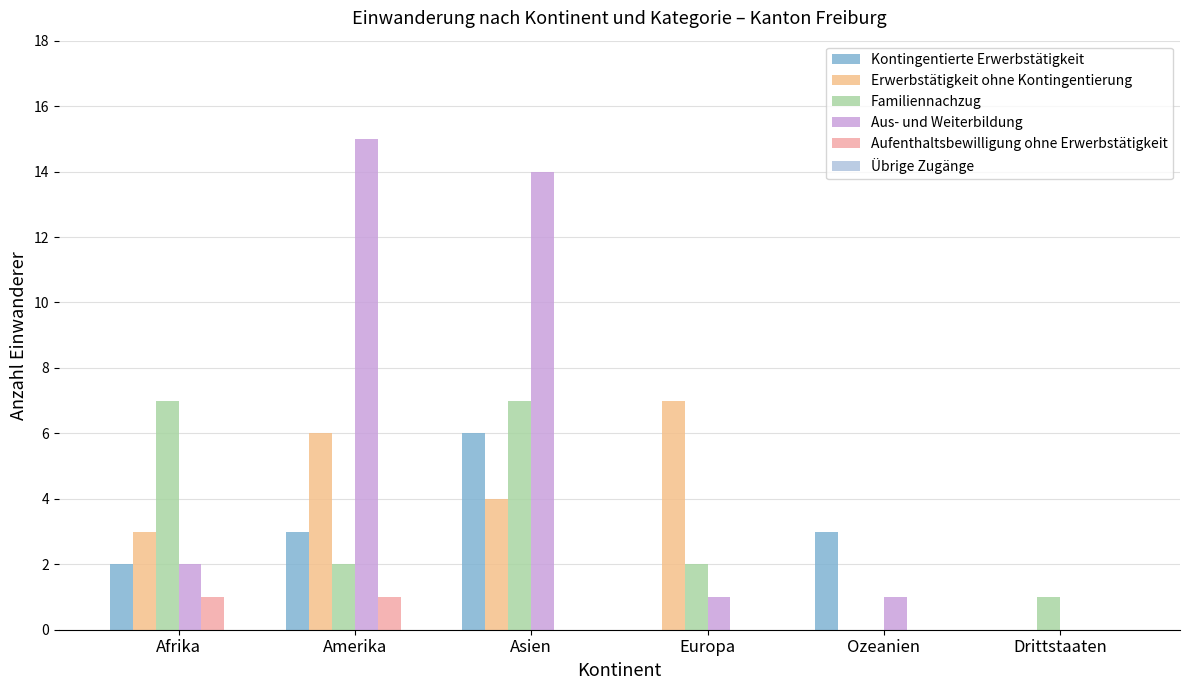

Is it true that Erwerbstätigkeit ohne Kontingentierung equals 10 at Amerika?

False